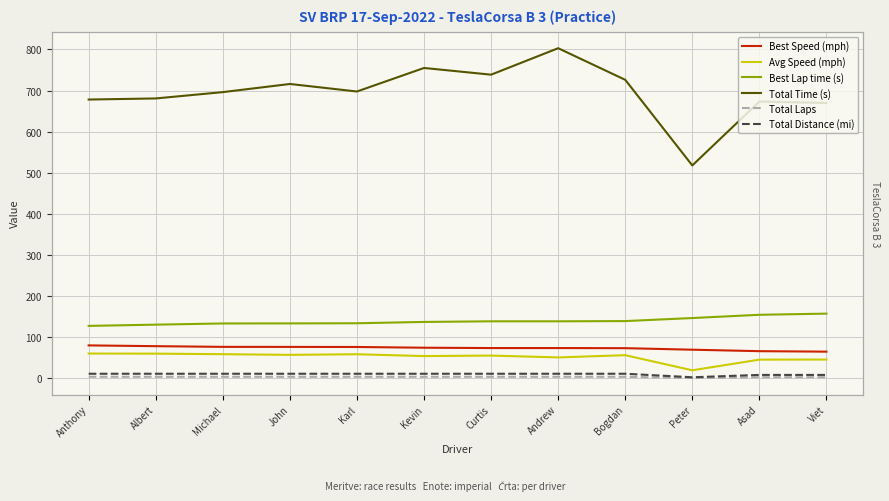

What is the highest value of the Best Lap time (s) series?

157.6